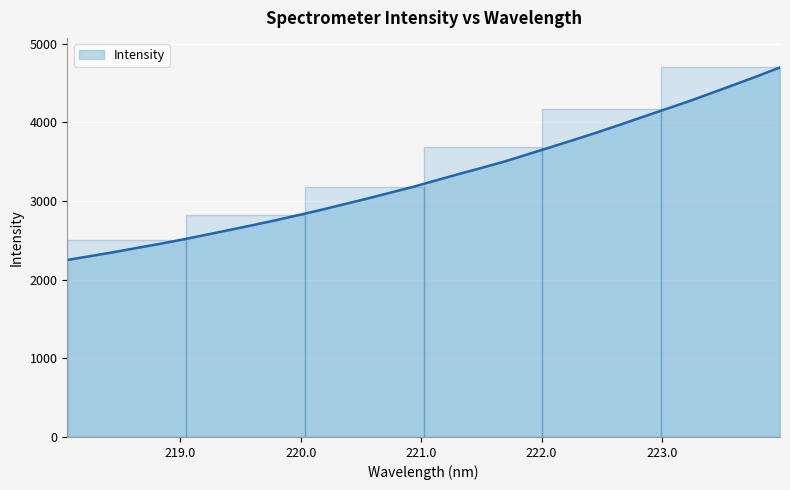

What is the difference between the maximum and minimum values?

2449.0